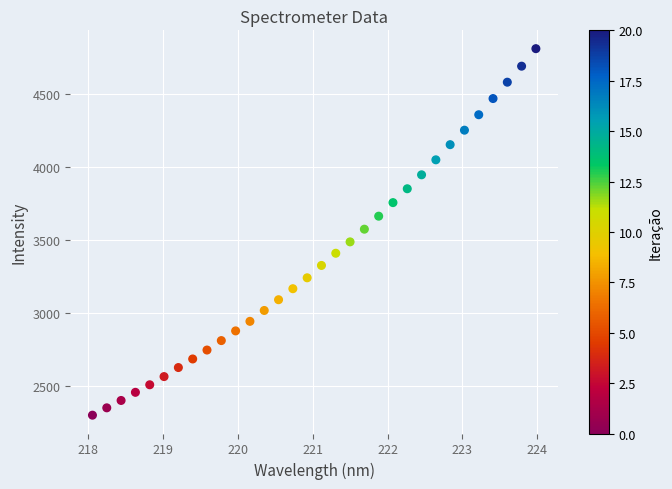

What is the range of X values (max minus min)?

5.9